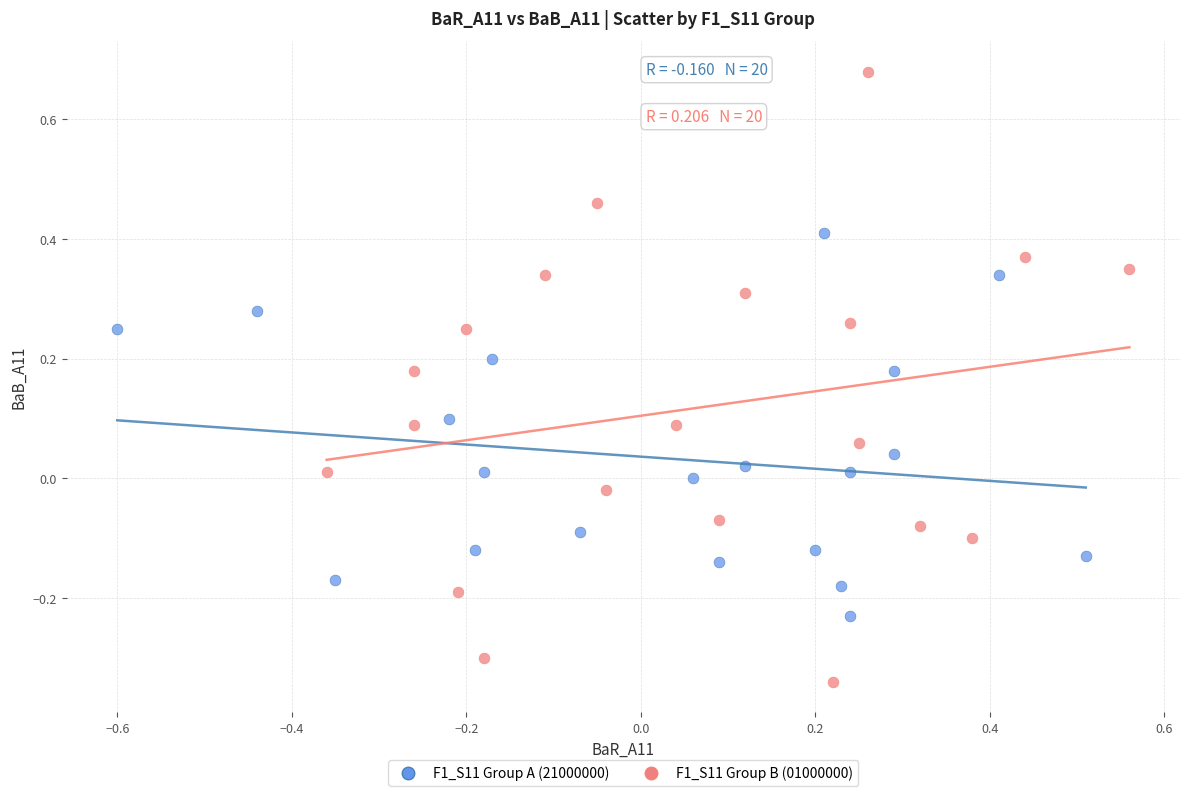

Which series contains the highest Y value?

F1_S11 Group B (01000000)